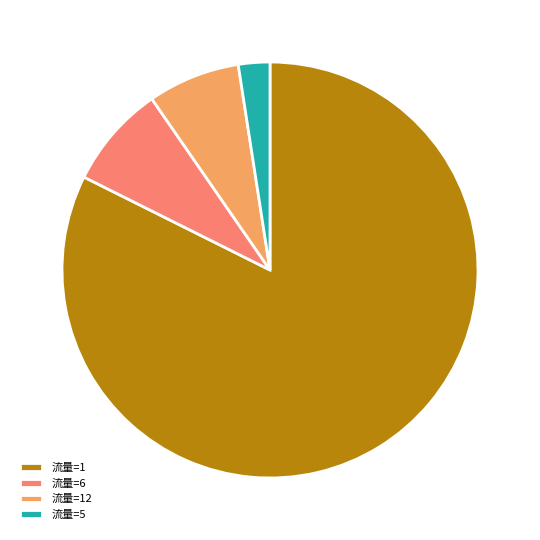

Rank the categories by value from highest to lowest.

流量=1, 流量=6, 流量=12, 流量=5